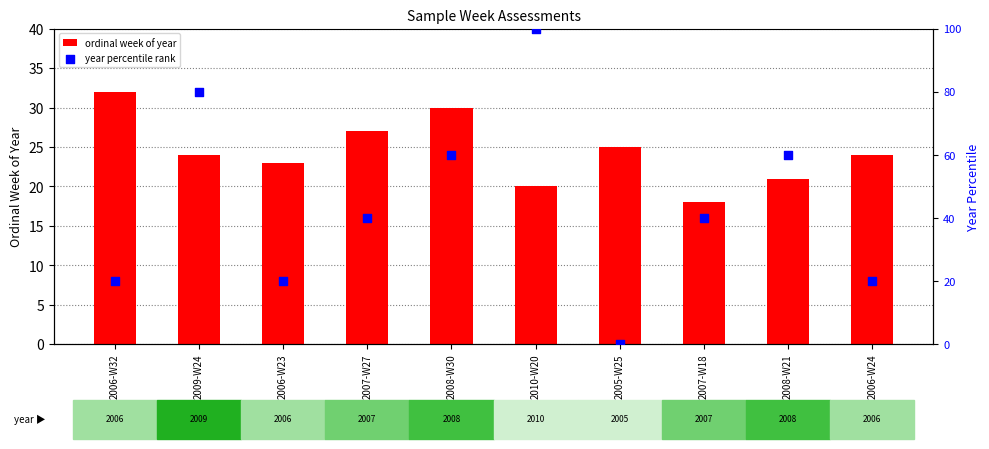

What are all the series names shown in the legend?

ordinal week of year, year percentile rank